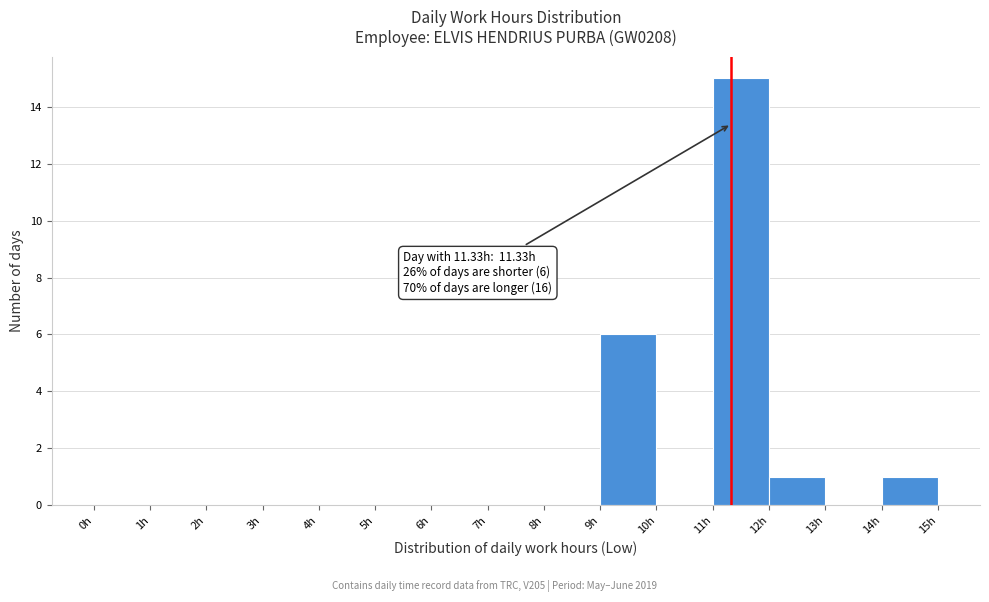

Over which range of the x-axis is the bar tallest?

11 to 12